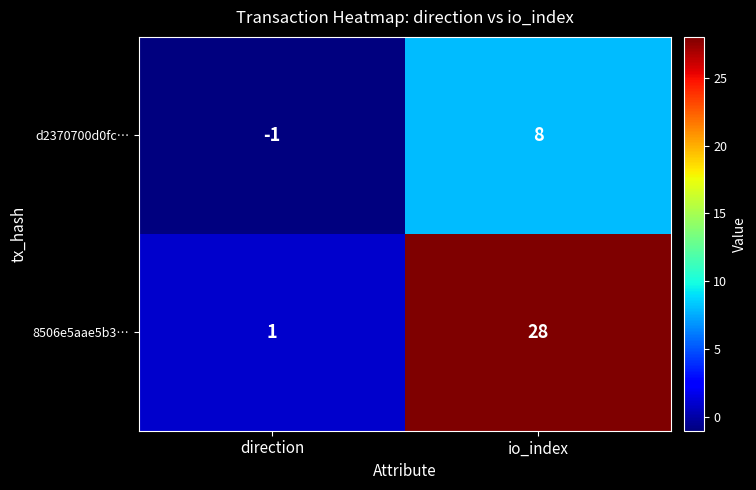

What is the greatest value displayed?

28